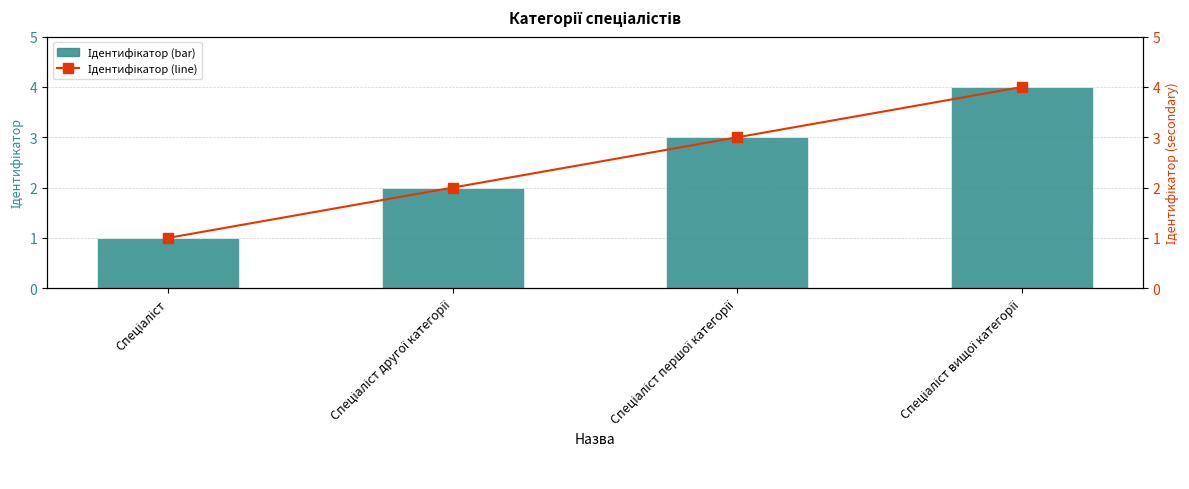

What is the total value across all series at Спеціаліст другої категорії?

4